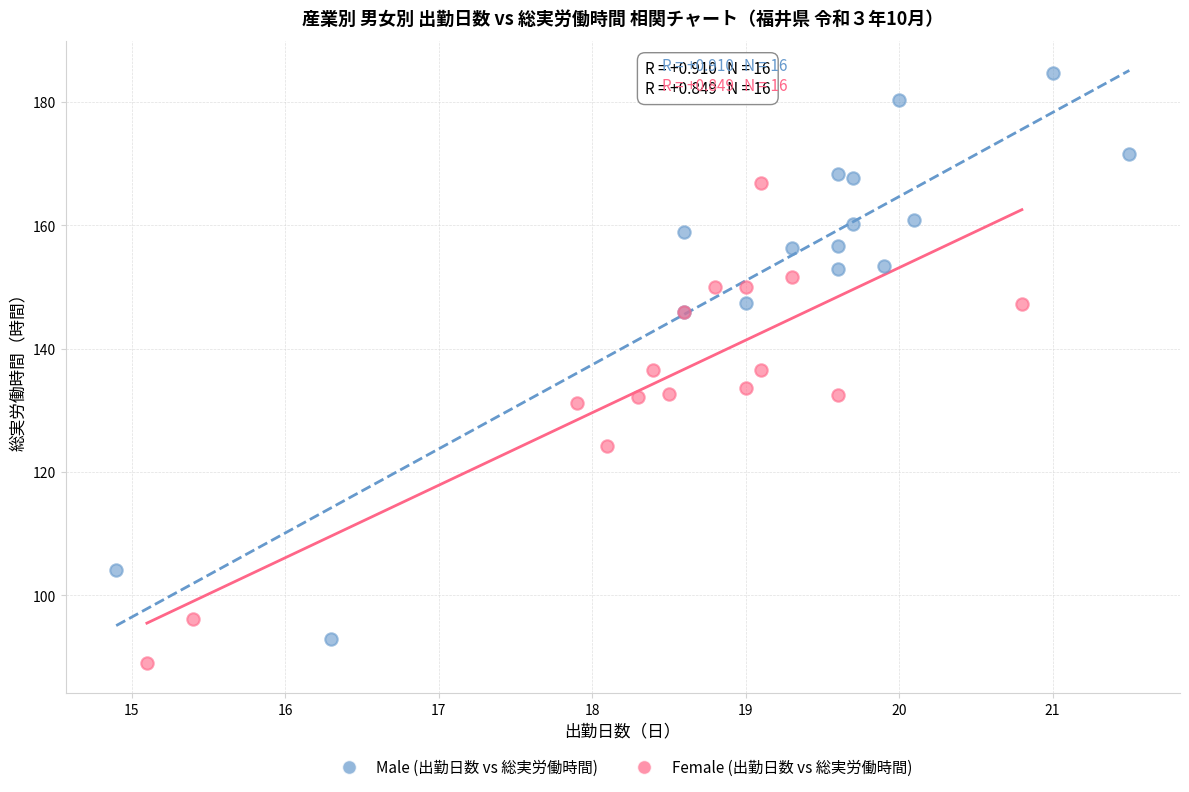

Which series reaches the maximum Y coordinate?

Male (出勤日数 vs 総実労働時間)